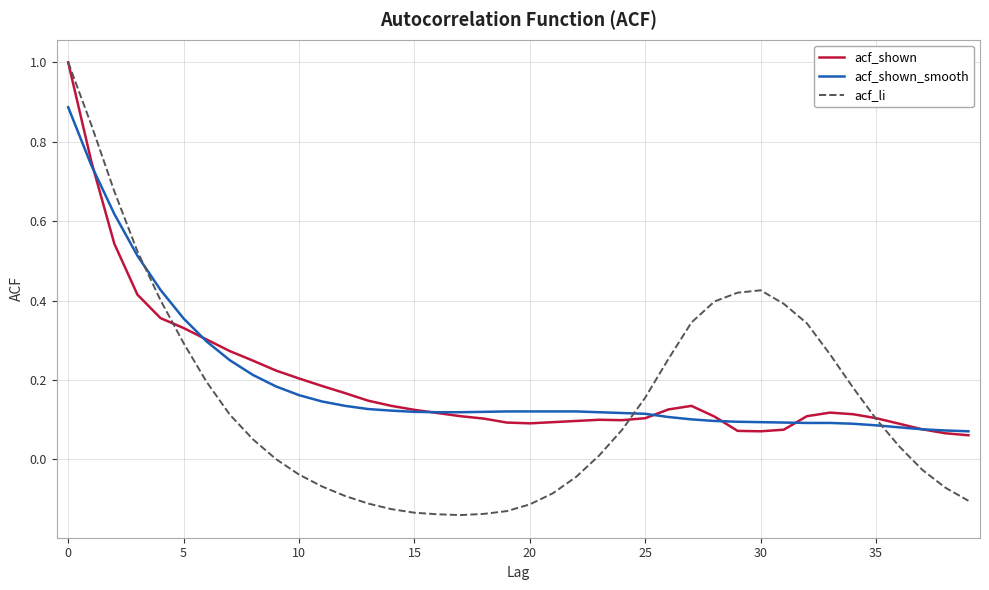

Which series has the widest spread of values?

acf_li